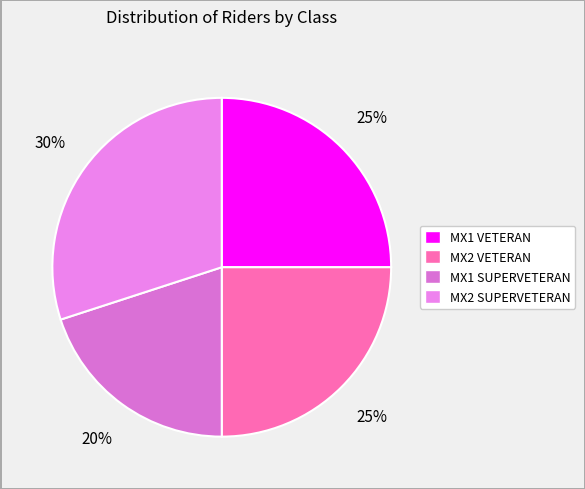

How many slices are in this pie chart?

4